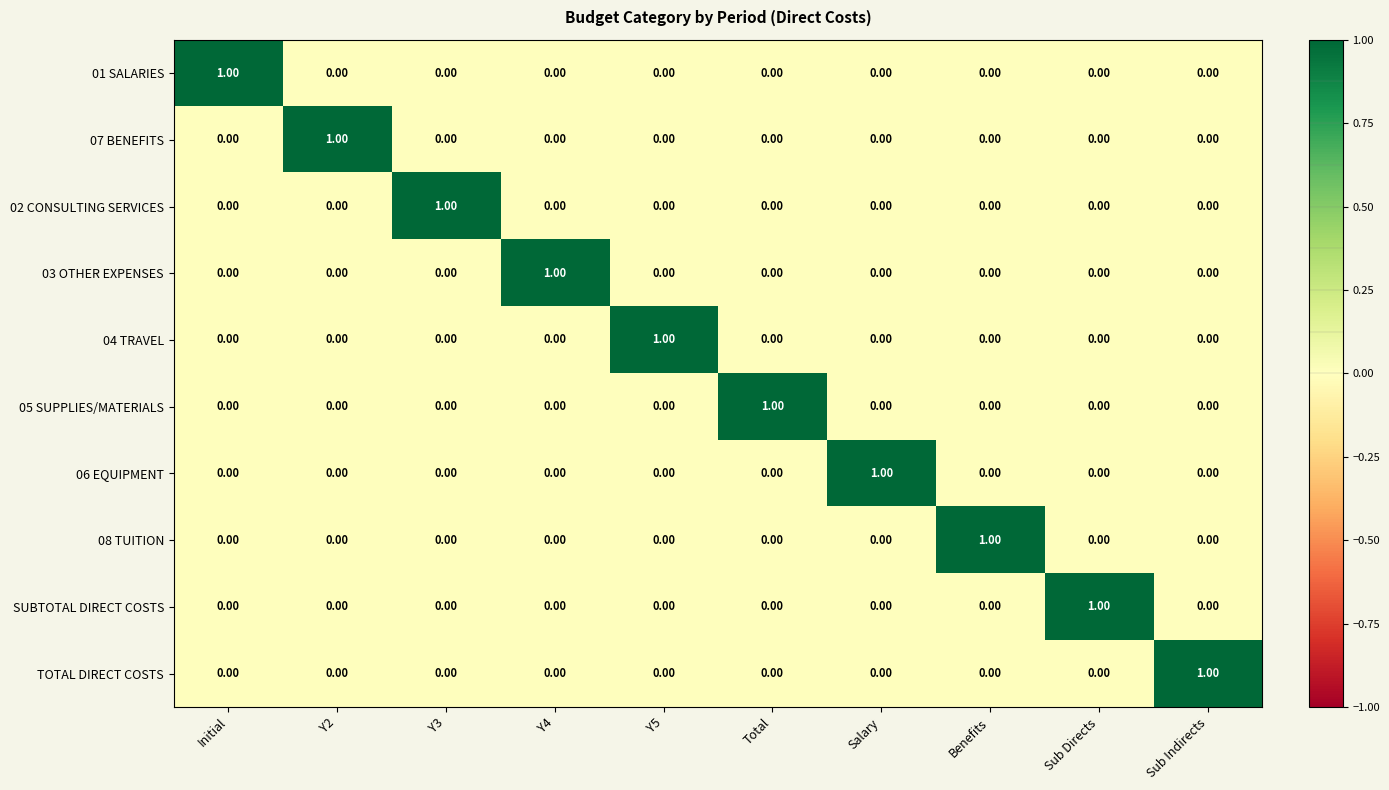

Which category has the highest value in the TOTAL DIRECT COSTS series?

Sub Indirects